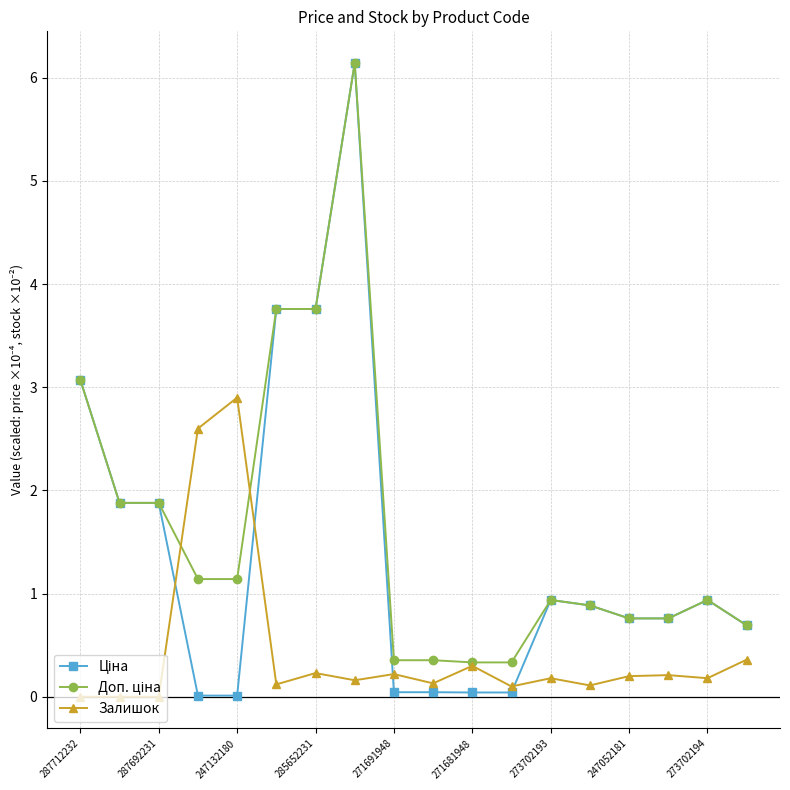

True or false: Залишок has more than 0 interior local peaks.

True